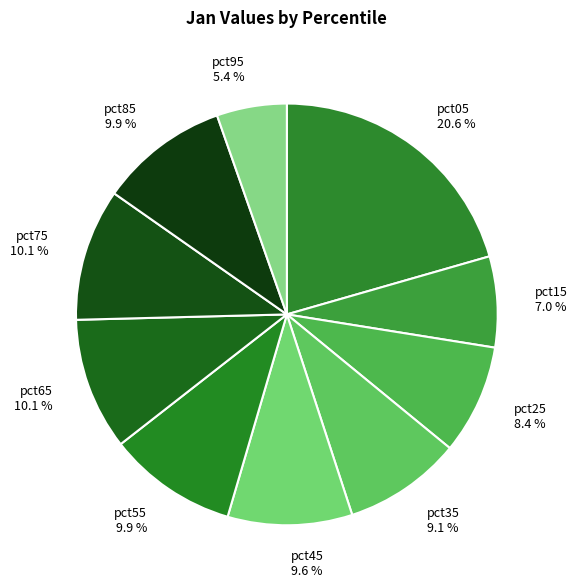

What is the largest slice in the pie chart?

pct05